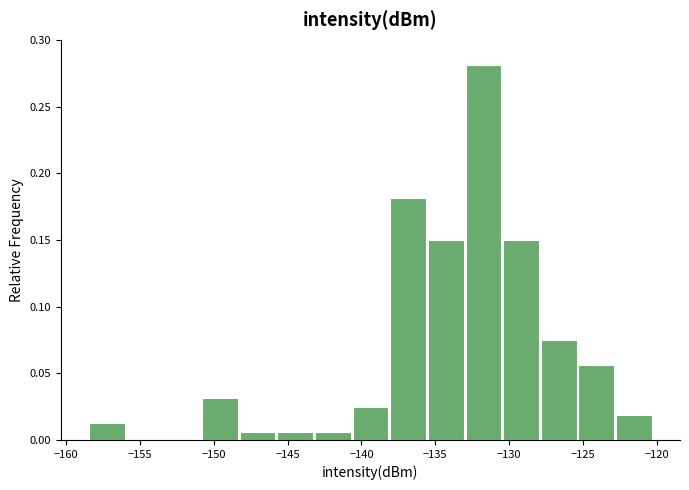

Reading left to right, transcribe this chart: for each bar, give the range it covers on the x-axis and its height. Neither the bar edges nor the heights are printed on the chart, so give them approximately, as read against the axes.

-158.5 to -156.0: 0.015
-156.0 to -153.5: 0
-153.5 to -151.0: 0
-151.0 to -148.5: 0.030
-148.5 to -145.5: 0.005
-145.5 to -143.0: 0.005
-143.0 to -140.5: 0.005
-140.5 to -138.0: 0.025
-138.0 to -135.5: 0.180
-135.5 to -133.0: 0.150
-133.0 to -130.5: 0.280
-130.5 to -128.0: 0.150
-128.0 to -125.5: 0.075
-125.5 to -122.5: 0.055
-122.5 to -120.0: 0.020